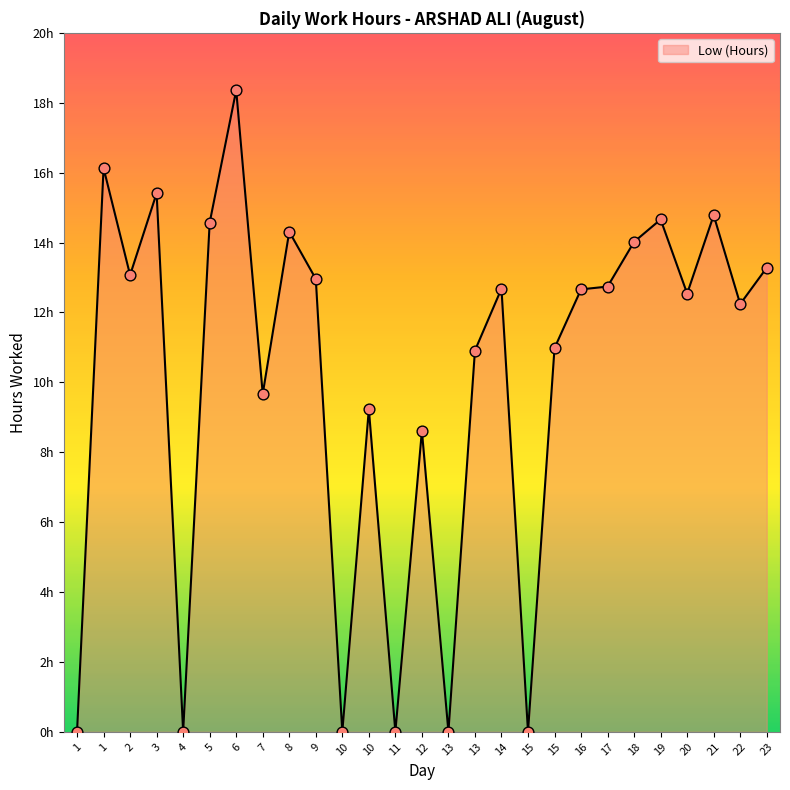

What is the change in value from 1 to 8?

-1.8